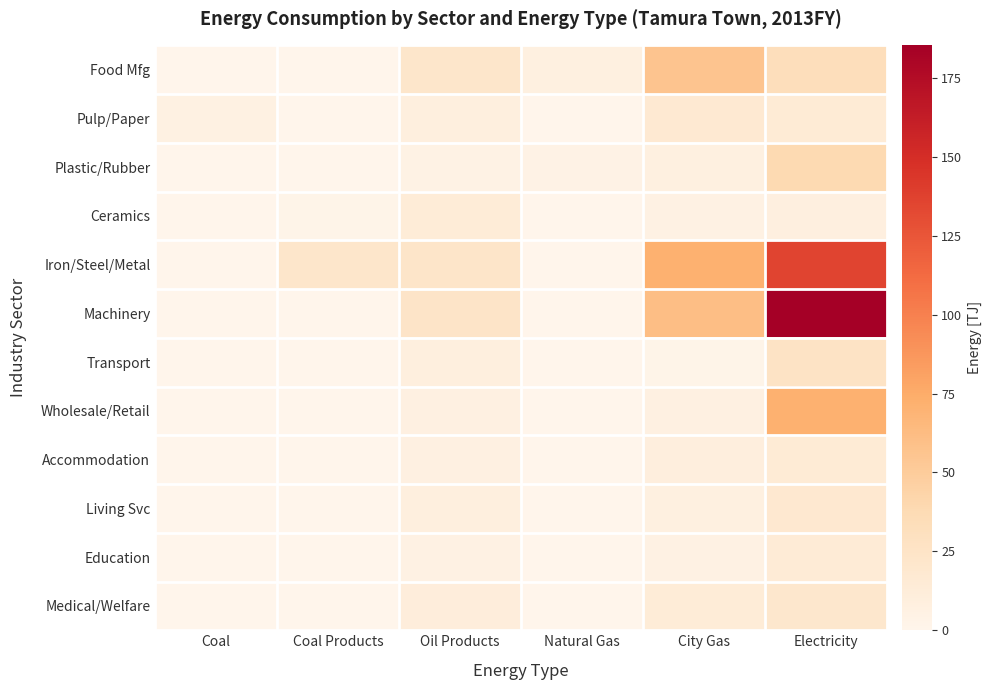

Reading left to right, transcribe all the data shown in this chart.

Food Mfg: Coal=0.7	Coal Products=0.1	Oil Products=22.4	Natural Gas=7.3	City Gas=56.3	Electricity=32.7
Pulp/Paper: Coal=6.5	Coal Products=0.0	Oil Products=8.7	Natural Gas=0.4	City Gas=16.8	Electricity=14.7
Plastic/Rubber: Coal=0.3	Coal Products=0.0	Oil Products=5.0	Natural Gas=4.1	City Gas=7.7	Electricity=38.6
Ceramics: Coal=0.4	Coal Products=1.6	Oil Products=13.6	Natural Gas=0.1	City Gas=5.5	Electricity=8.5
Iron/Steel/Metal: Coal=0.2	Coal Products=22.1	Oil Products=23.5	Natural Gas=0.3	City Gas=71.6	Electricity=135.9
Machinery: Coal=0.0	Coal Products=0.6	Oil Products=24.1	Natural Gas=0.4	City Gas=61.1	Electricity=185.3
Transport: Coal=0.0	Coal Products=0.0	Oil Products=9.2	Natural Gas=0.0	City Gas=2.0	Electricity=25.5
Wholesale/Retail: Coal=0.0	Coal Products=0.0	Oil Products=7.0	Natural Gas=0.0	City Gas=6.7	Electricity=71.0
Accommodation: Coal=0.0	Coal Products=0.0	Oil Products=6.7	Natural Gas=0.0	City Gas=9.6	Electricity=15.0
Living Svc: Coal=0.0	Coal Products=0.0	Oil Products=9.3	Natural Gas=0.0	City Gas=7.8	Electricity=18.7
Education: Coal=0.0	Coal Products=0.0	Oil Products=5.1	Natural Gas=0.0	City Gas=5.7	Electricity=13.9
Medical/Welfare: Coal=0.0	Coal Products=0.0	Oil Products=11.3	Natural Gas=0.0	City Gas=13.1	Electricity=20.7